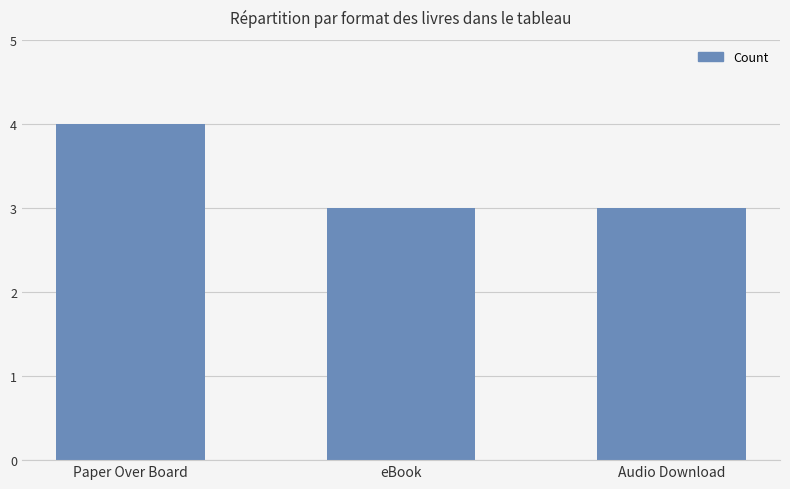

True or false: the data shows 7 at Paper Over Board.

False